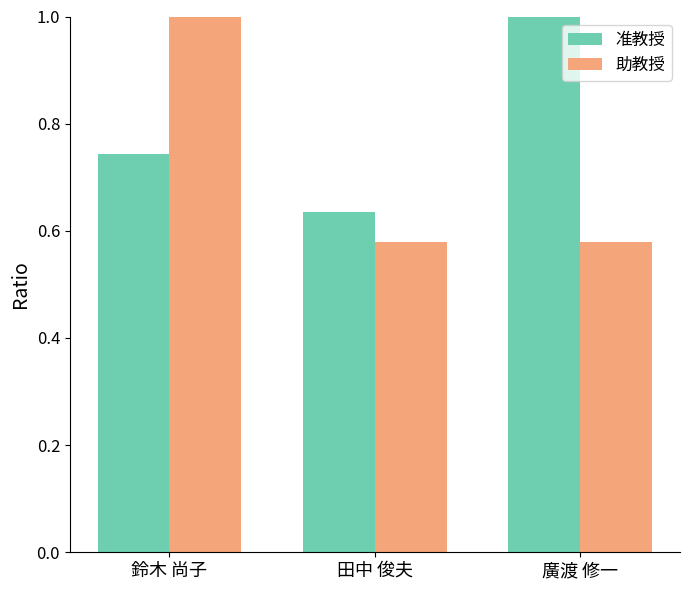

What is the difference between the highest and lowest values at 田中 俊夫?

0.1